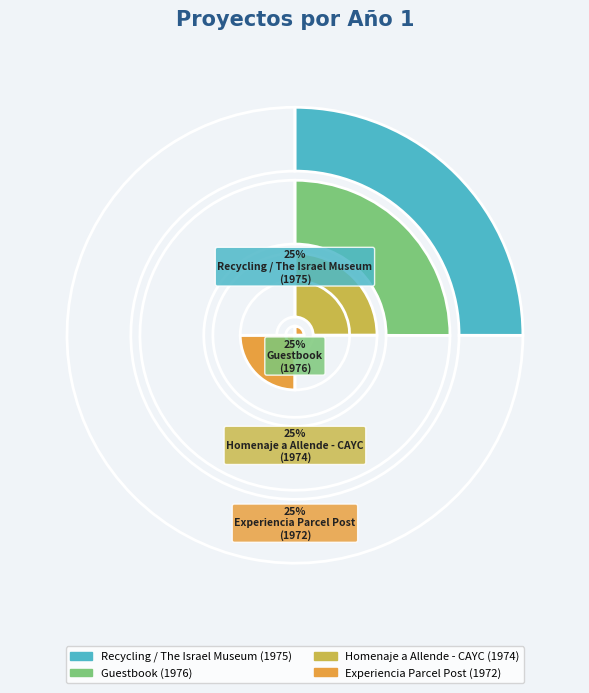

Rank the categories by value from highest to lowest.

Guestbook, Recycling / The Israel Museum, Homenaje a Allende - CAYC, Experiencia Parcel Post